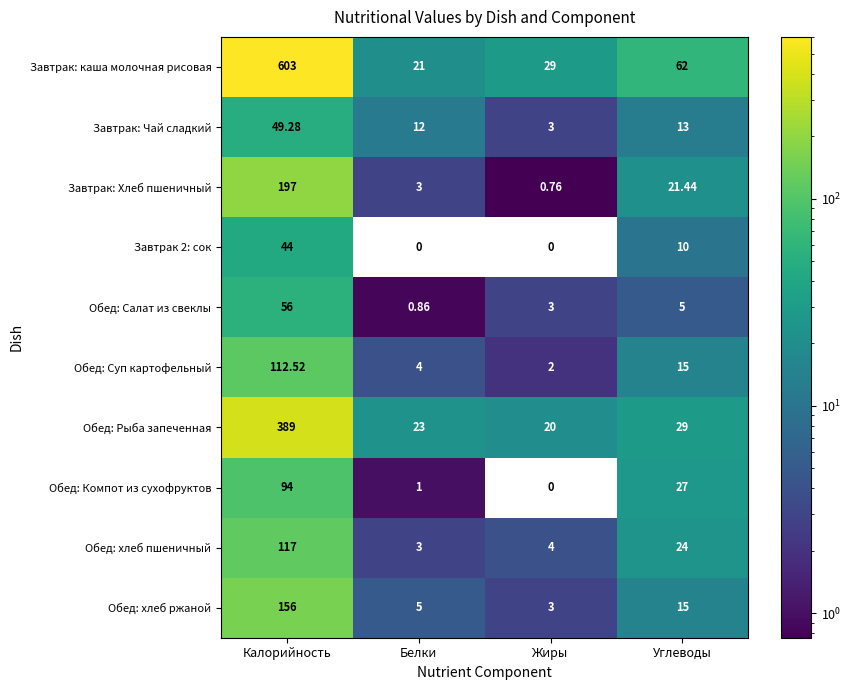

Which series has the largest range (max minus min)?

Завтрак: каша молочная рисовая